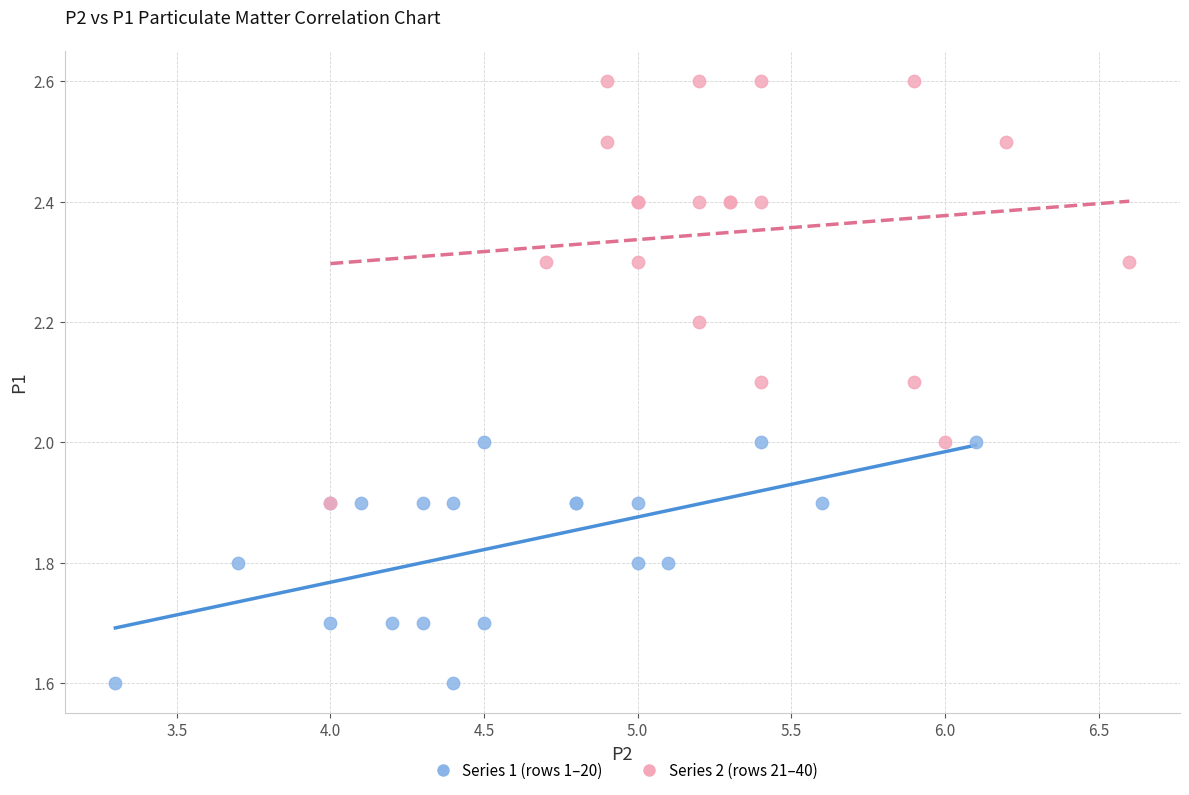

Which series has the largest Y range (max minus min)?

Series 2 (rows 21–40)